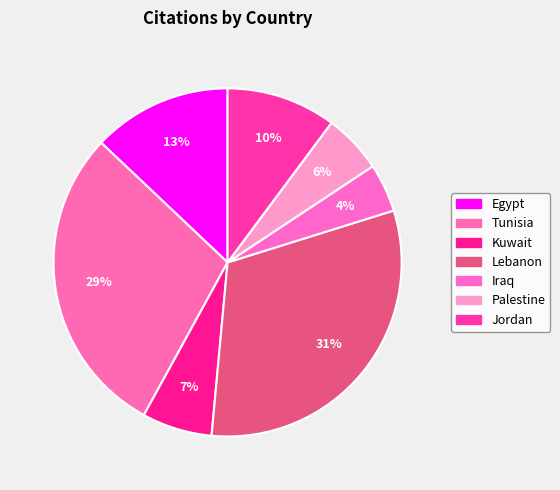

The Lebanon slice represents 31% of the pie. True or false?

True